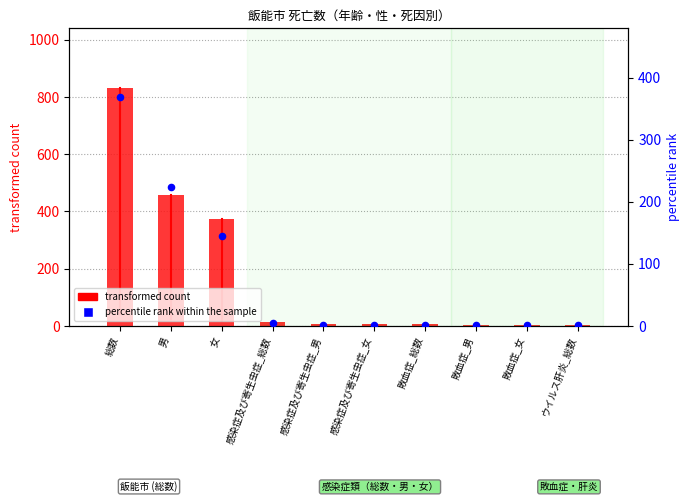

At which category is the sum across all series the highest?

総数